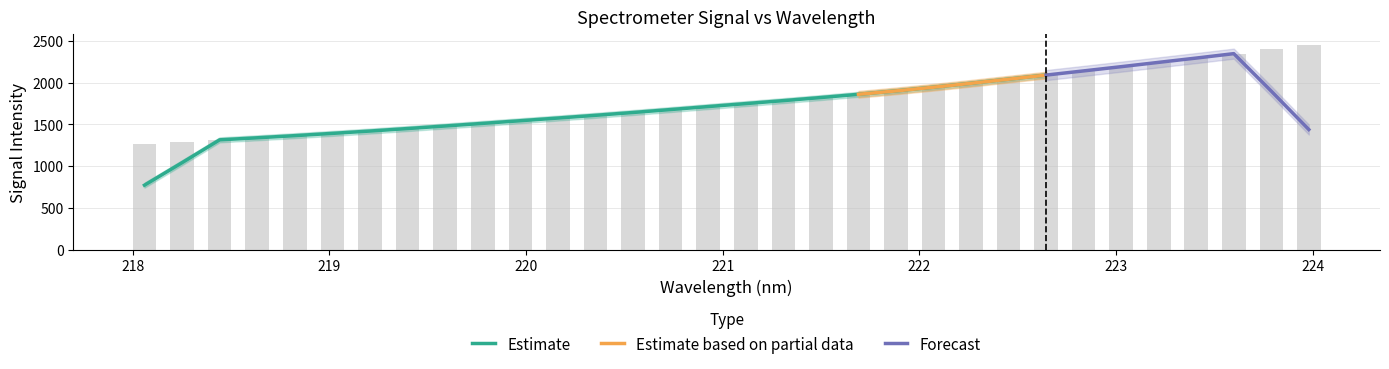

Which category has the highest value across all series?

224